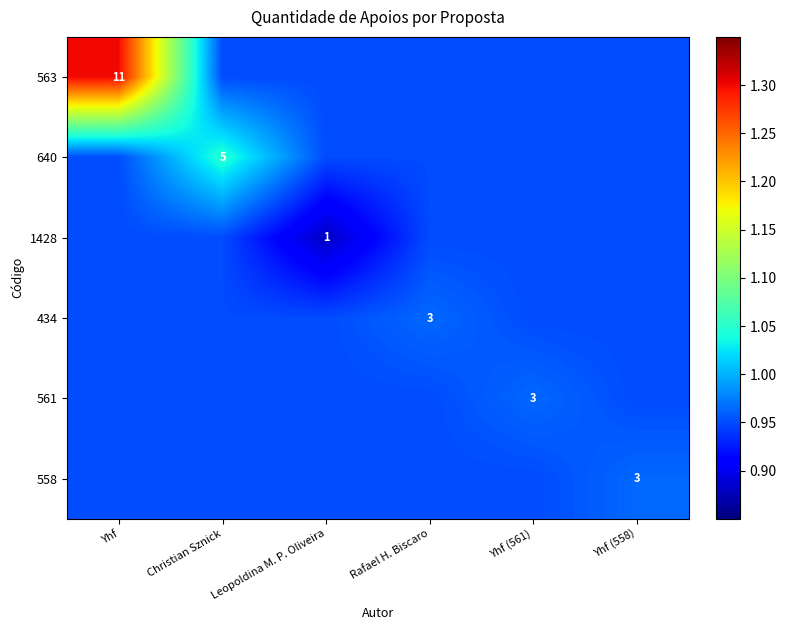

Is it true that 434 equals 1.6 at Christian Sznick?

False